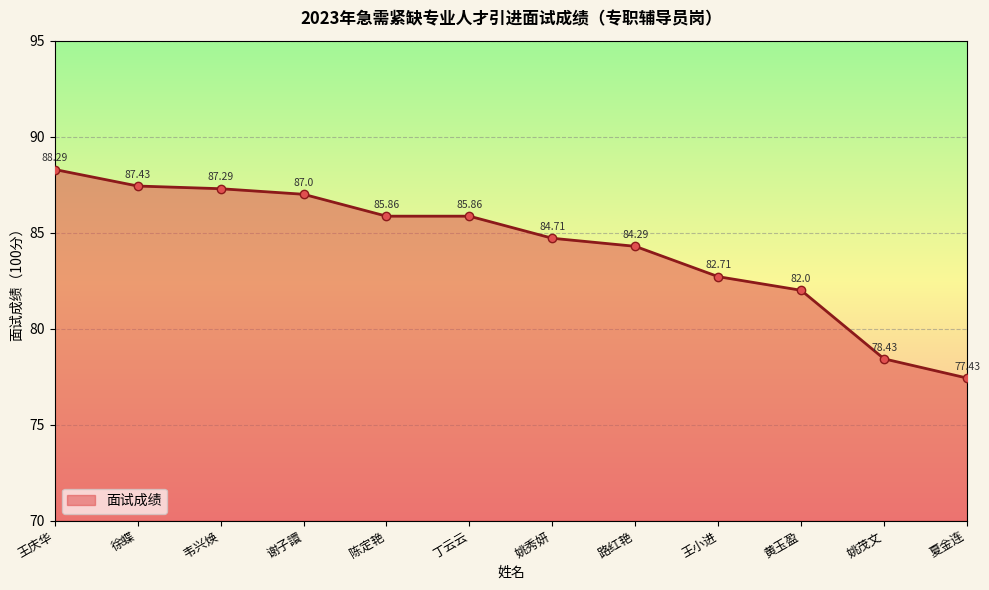

What is the difference between the second highest and second lowest values?

9.0